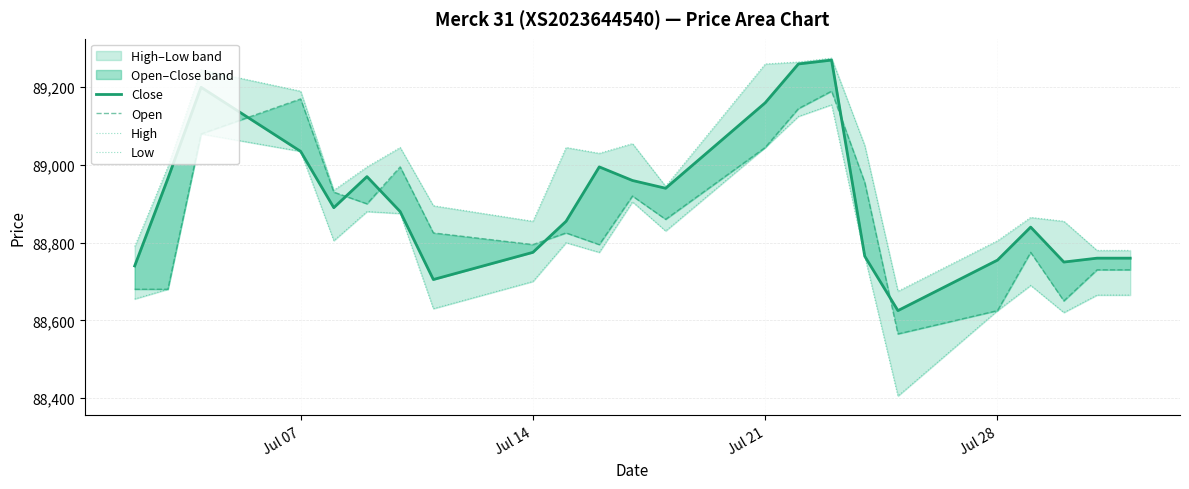

Reading left to right, what are all the values shown in this chart?

Close: 88740	88965	89200	89035	88890	88970	88880	88705	88775	88855	88995	88960	88940	89160	89260	89270	88765	88625	88755	88840	88750	88760	88760
Open: 88680	88680	89080	89170	88930	88900	88995	88825	88795	88825	88795	88920	88860	89045	89145	89190	88955	88565	88625	88775	88650	88730	88730
High: 88790	88995	89245	89190	88935	88995	89045	88895	88855	89045	89030	89055	88945	89260	89265	89275	89050	88675	88805	88865	88855	88780	88780
Low: 88655	88680	89080	89035	88805	88880	88875	88630	88700	88800	88775	88905	88830	89045	89125	89155	88765	88405	88625	88690	88620	88665	88665